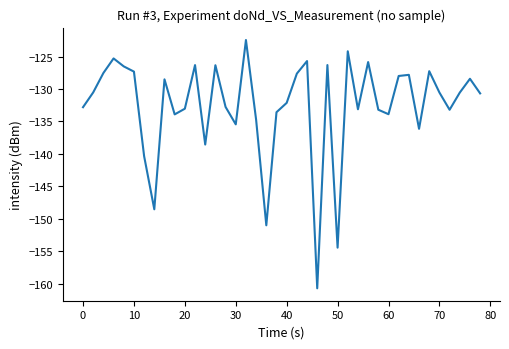

What is the maximum value shown in the chart?

-122.5